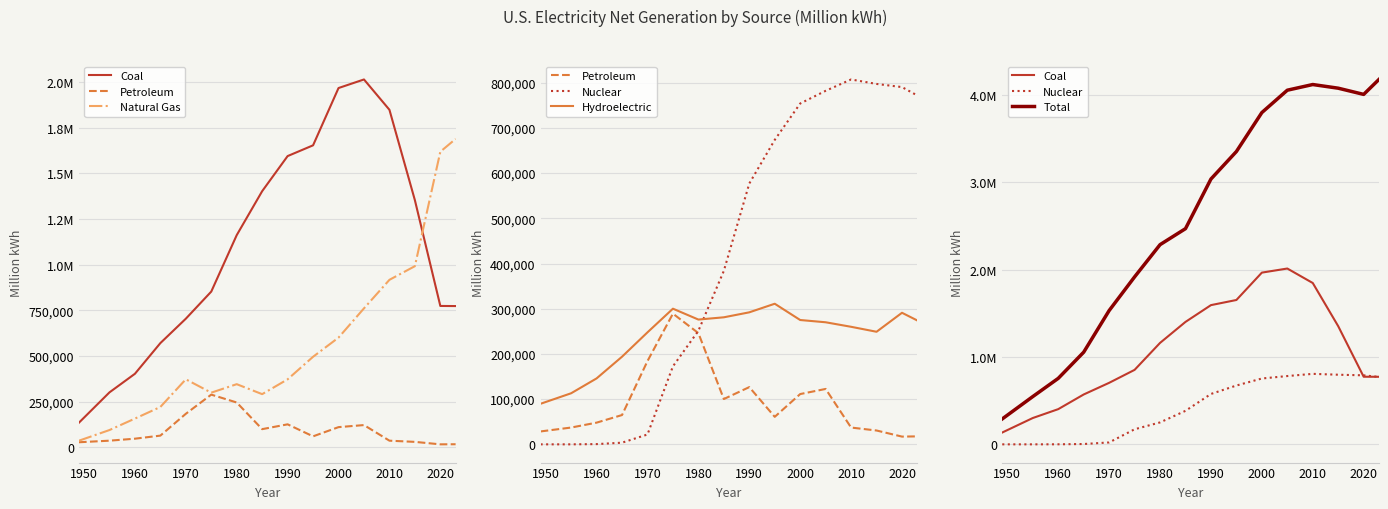

What is the average value of the Coal series?

1094119.1